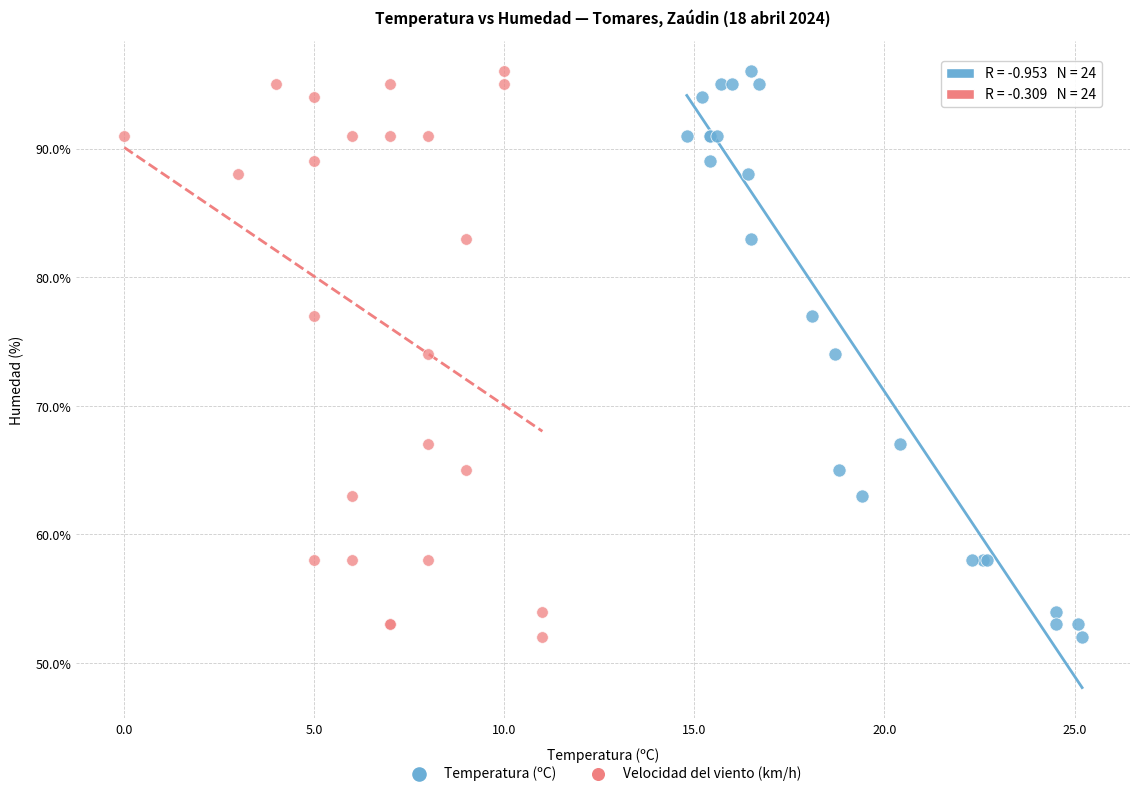

What are all the series names shown in the legend?

Temperatura (ºC), Velocidad del viento (km/h)